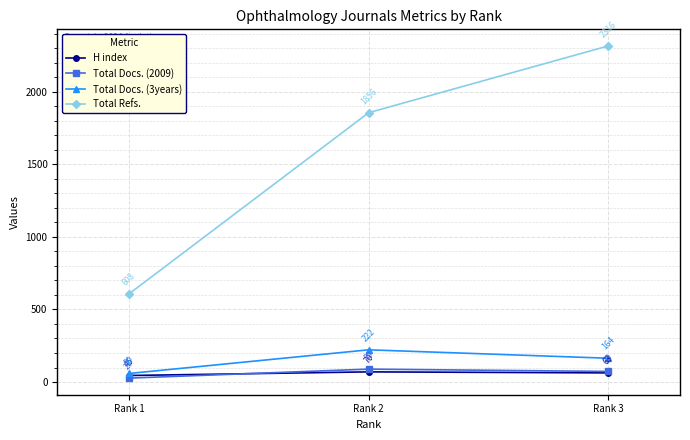

What are all the series names shown in the legend?

H index, Total Docs. (2009), Total Docs. (3years), Total Refs.